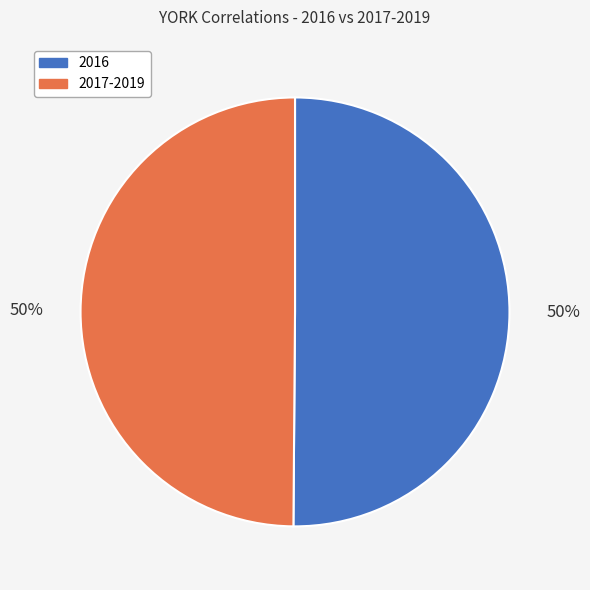

The 2016 slice represents 63% of the pie. True or false?

False